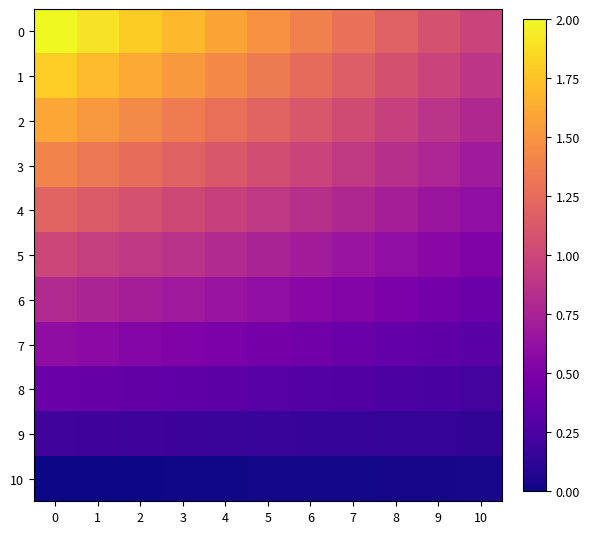

What is the total value across all series at 2?

9.9